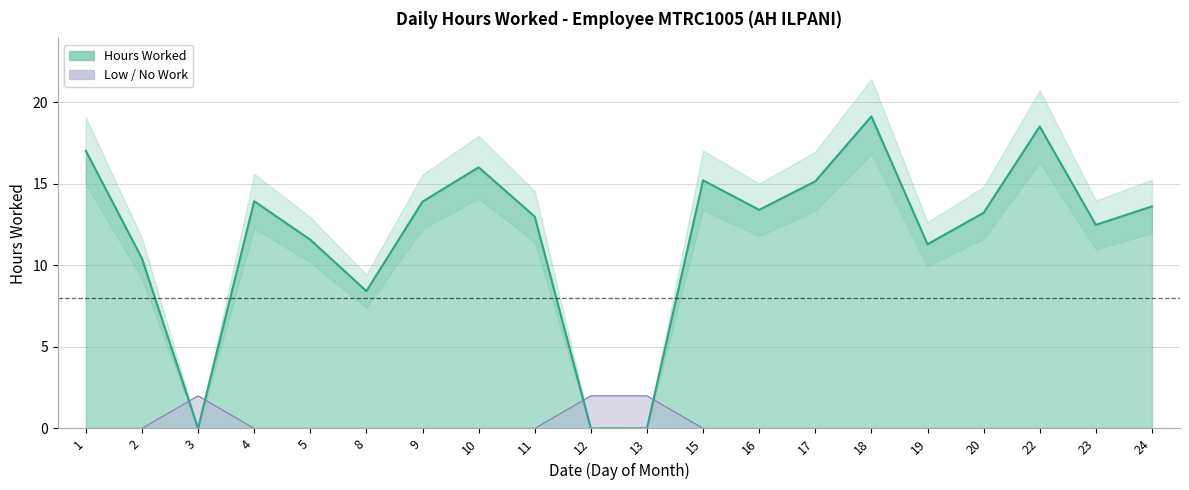

Reading left to right, what are all the values shown in this chart?

17.0	10.4	0.0	13.9	11.6	8.4	13.9	16.0	13.0	0.0	0.0	15.2	13.4	15.2	19.1	11.3	13.2	18.5	12.5	13.6